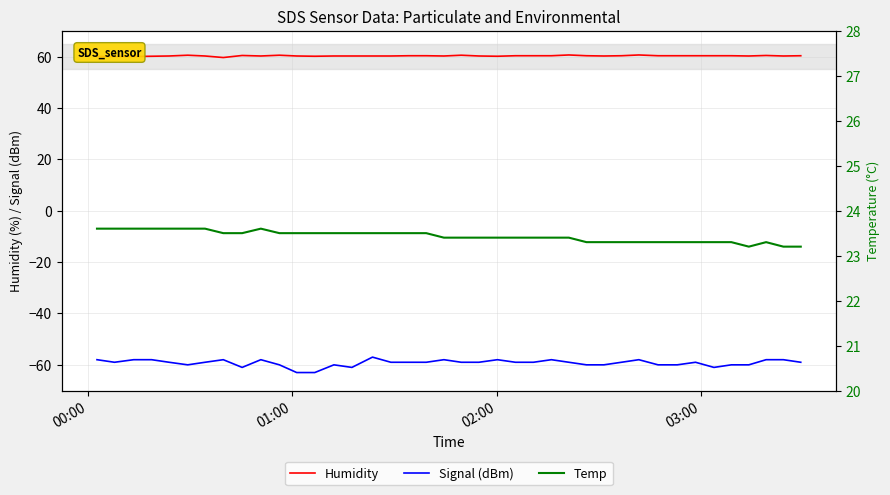

Rank the series by their maximum value, from highest to lowest.

Humidity, Temp, Signal (dBm)